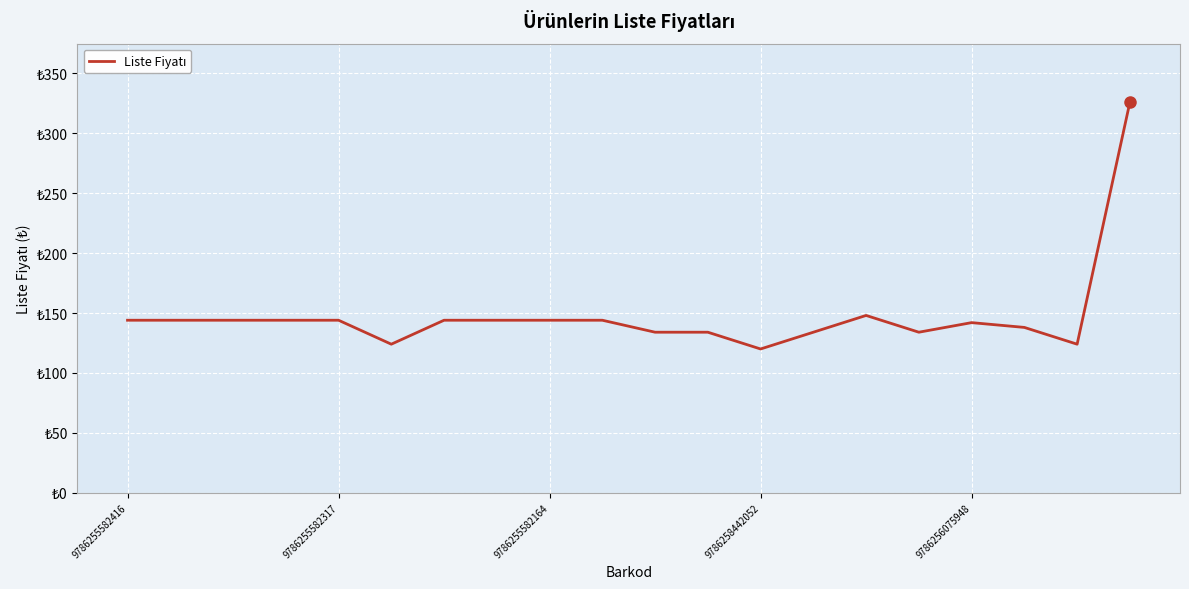

What is the minimum value shown in the chart?

120